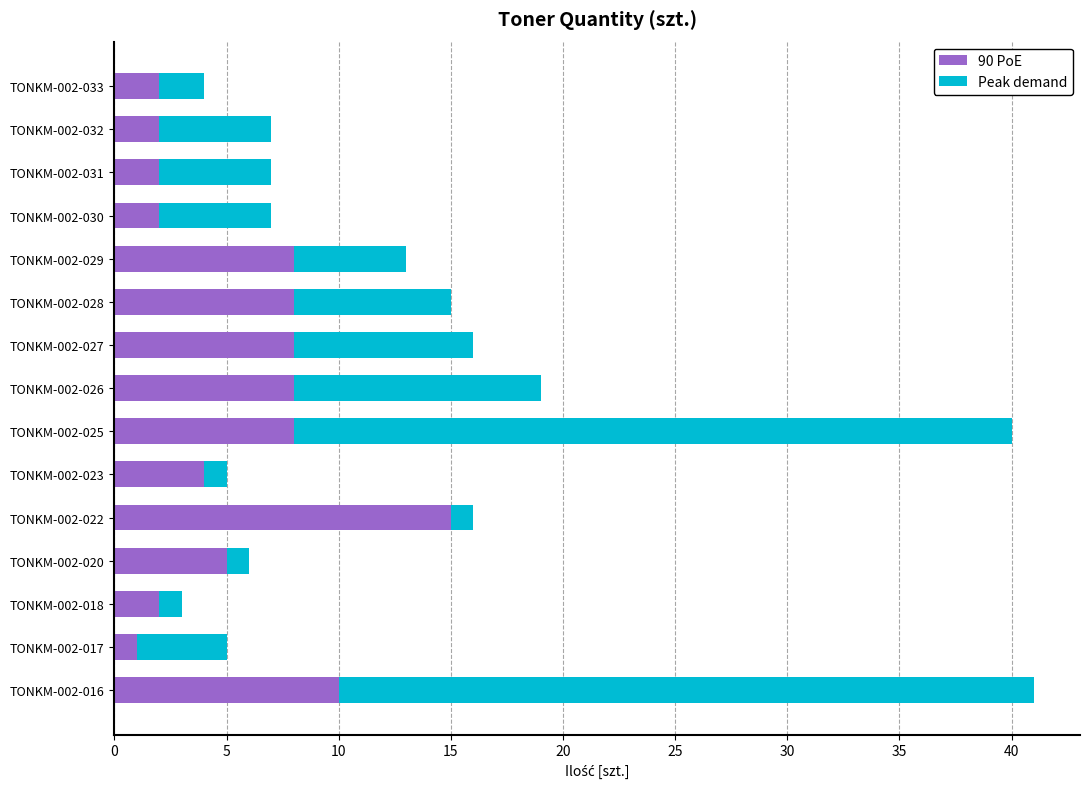

The 90 PoE series shows 15 at TONKM-002-022. True or false?

True